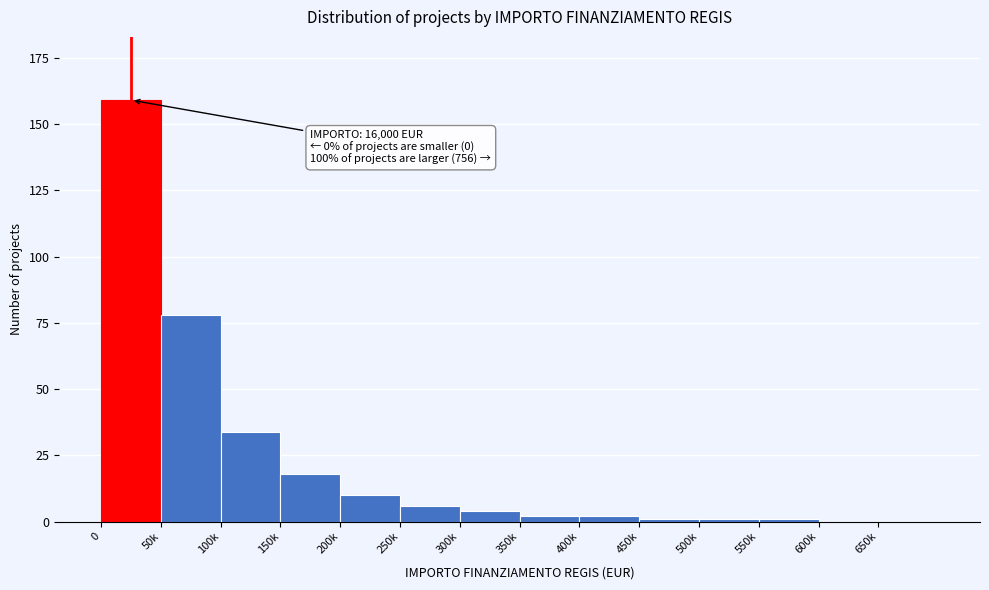

Reading left to right, extract all data points from this chart.

0=159	50k=78	100k=34	150k=18	200k=10	250k=6	300k=4	350k=2	400k=2	450k=1	500k=1	550k=1	600k=0	650k=0